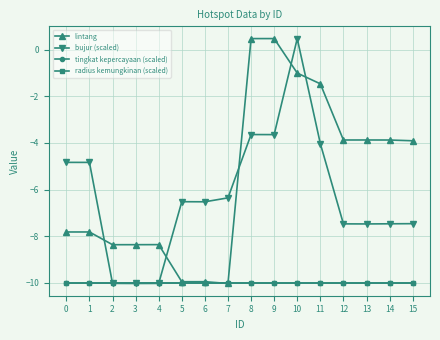

Reading left to right, extract all data points from this chart.

lintang: -7.8	-7.8	-8.4	-8.4	-8.4	-10.0	-10.0	-10.0	0.5	0.5	-1.0	-1.5	-3.9	-3.9	-3.9	-3.9
bujur (scaled): -4.8	-4.8	-10.0	-10.0	-10.0	-6.5	-6.5	-6.4	-3.6	-3.6	0.5	-4.0	-7.5	-7.5	-7.5	-7.5
tingkat kepercayaan (scaled): -10.0	-10.0	-10.0	-10.0	-10.0	-10.0	-10.0	-10.0	-10.0	-10.0	-10.0	-10.0	-10.0	-10.0	-10.0	-10.0
radius kemungkinan (scaled): -10.0	-10.0	-10.0	-10.0	-10.0	-10.0	-10.0	-10.0	-10.0	-10.0	-10.0	-10.0	-10.0	-10.0	-10.0	-10.0